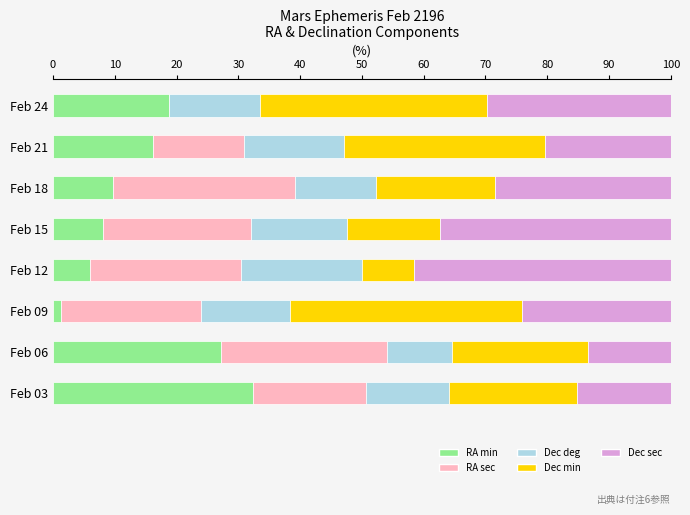

What is the sum of all RA min values?

119.5